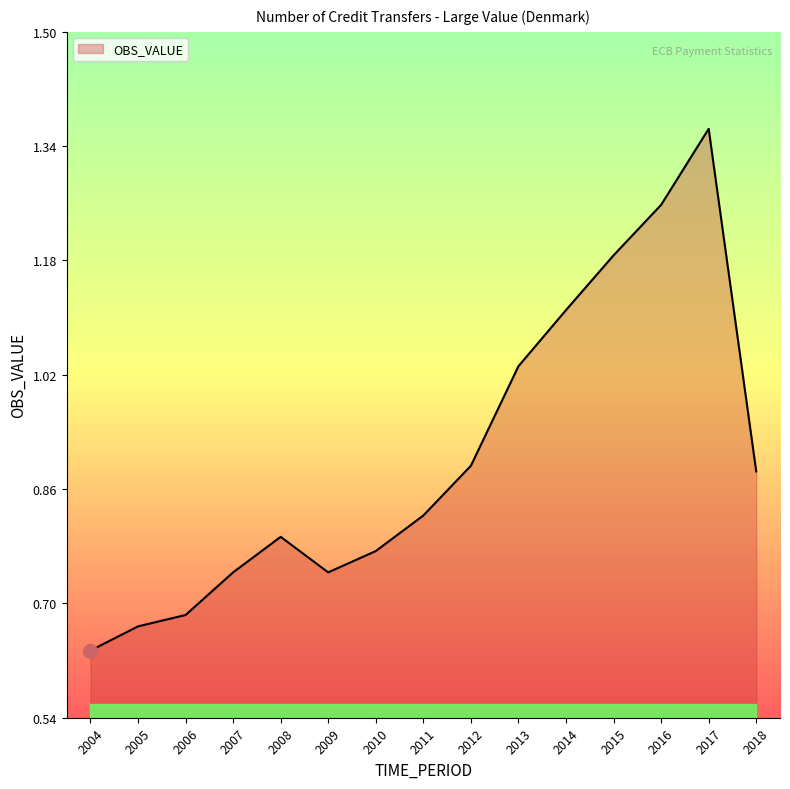

Where is the data nearest to the value 0?

2004